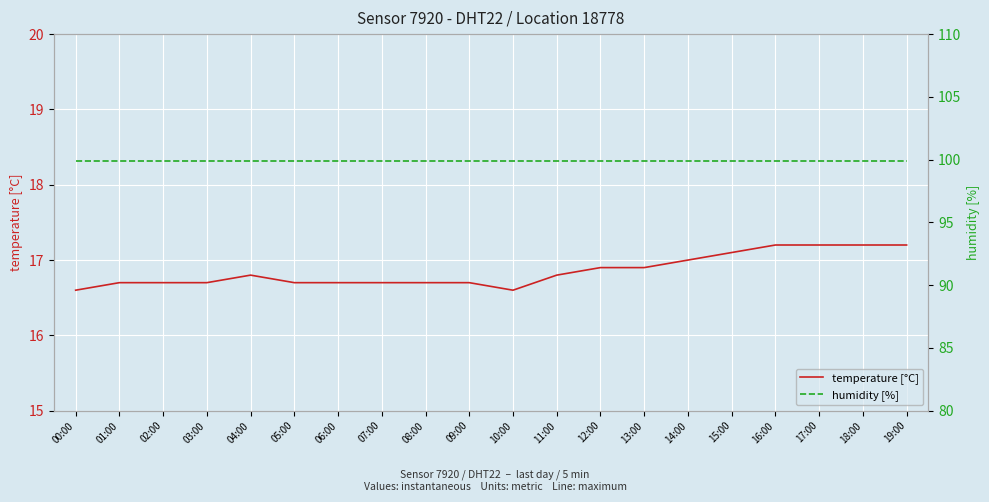

List the series in order of their peak value, highest first.

humidity [%], temperature [°C]